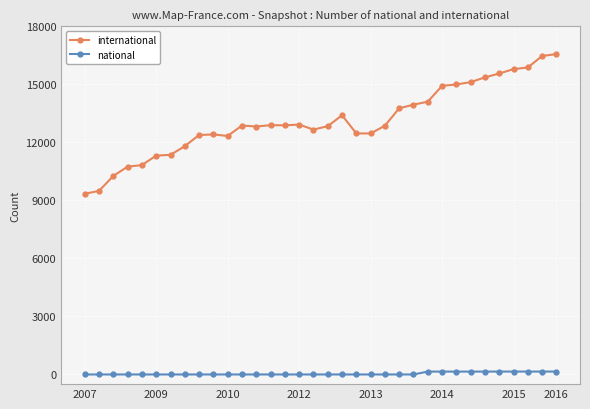

True or false: international and national cross at least once.

False